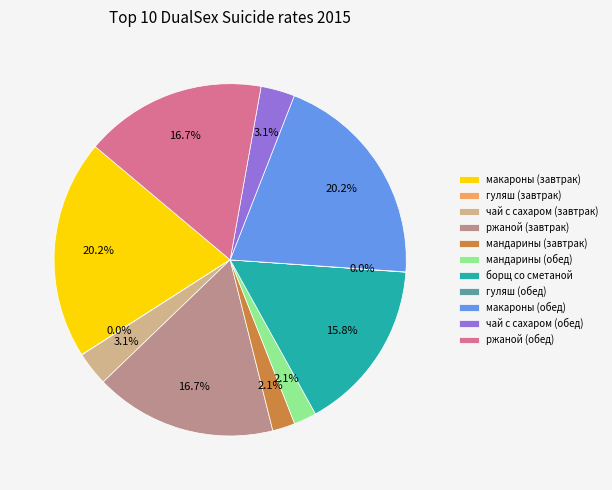

What is the ratio of the value at ржаной (обед) to the value at макароны (завтрак)?

0.8